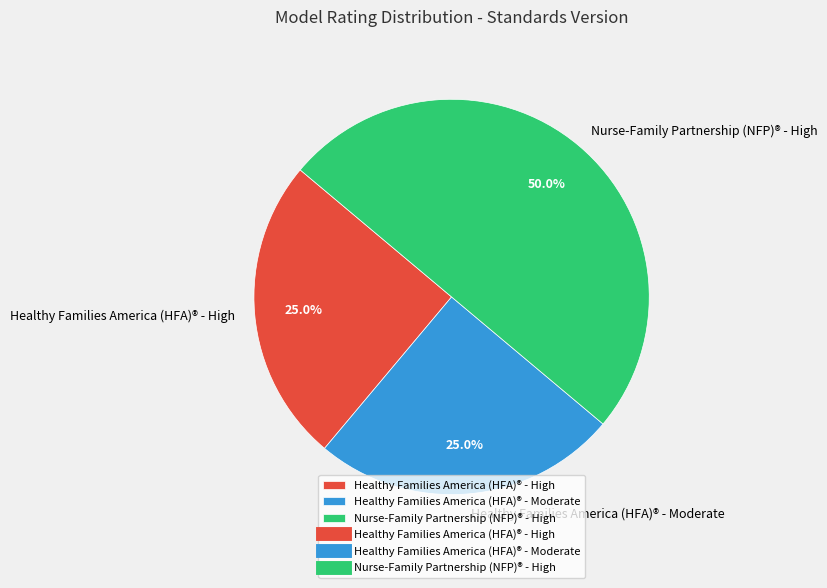

What is the largest slice in the pie chart?

Nurse-Family Partnership (NFP)® - High